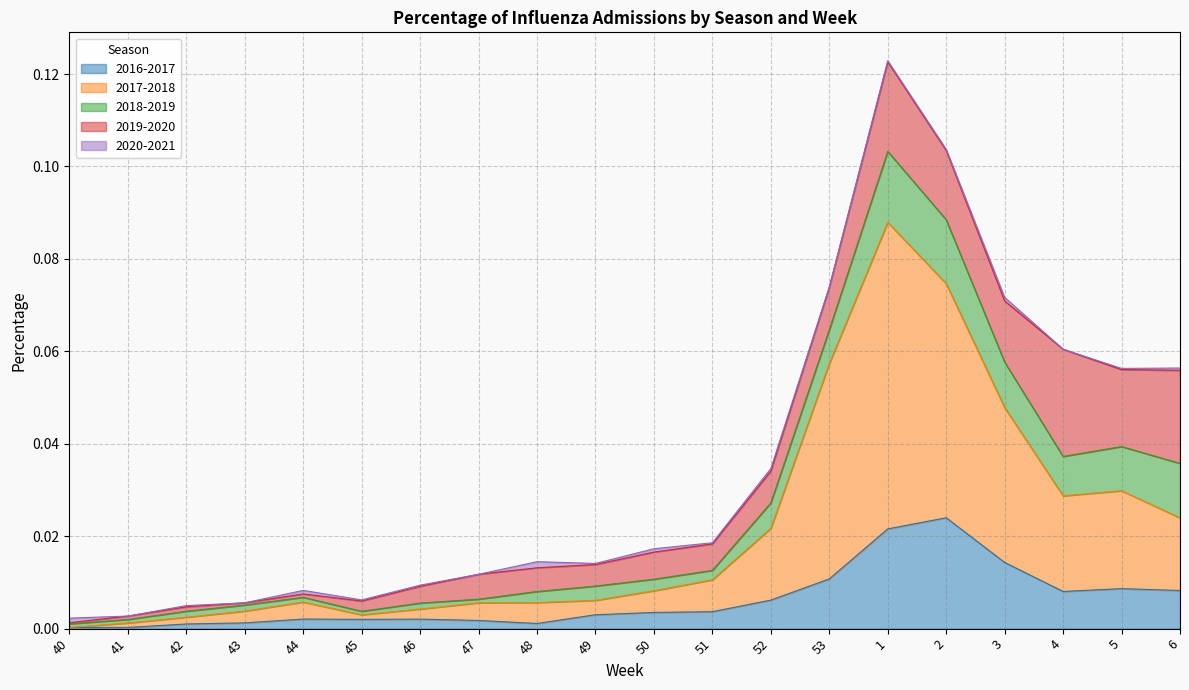

What is the difference between the maximum and minimum values in the 2017-2018 series?

0.1